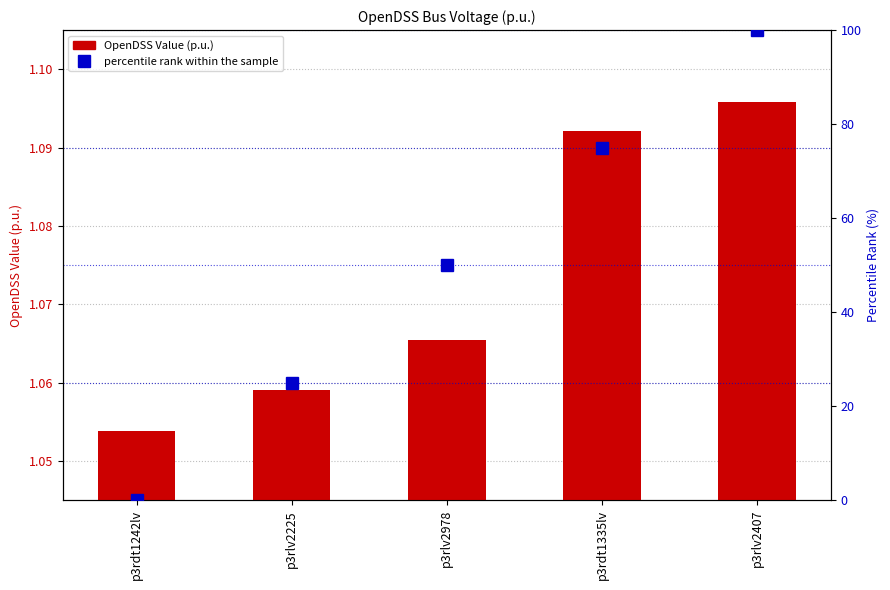

What is the spread (max minus min) of values at p3rlv2225?

23.9